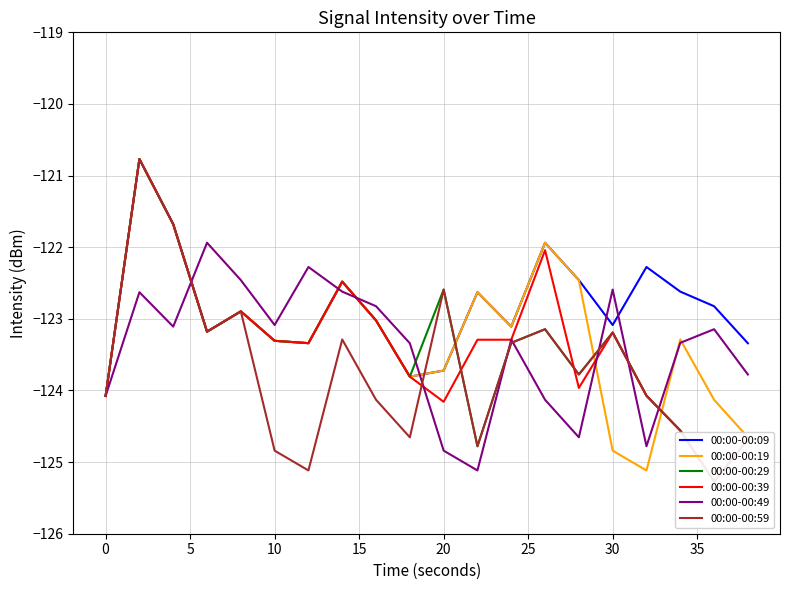

Reading right to left, list all the values displayed in this chart.

00:00-00:09: -123.3	-122.8	-122.6	-122.3	-123.1	-122.5	-121.9	-123.1	-122.6	-123.7	-123.8	-123.0	-122.5	-123.3	-123.3	-122.9	-123.2	-121.7	-120.8	-124.1
00:00-00:19: -124.7	-124.1	-123.3	-125.1	-124.8	-122.5	-121.9	-123.1	-122.6	-123.7	-123.8	-123.0	-122.5	-123.3	-123.3	-122.9	-123.2	-121.7	-120.8	-124.1
00:00-00:29: -124.7	-125.3	-124.6	-124.1	-123.2	-123.8	-123.1	-123.3	-124.8	-122.6	-123.8	-123.0	-122.5	-123.3	-123.3	-122.9	-123.2	-121.7	-120.8	-124.1
00:00-00:39: -124.7	-125.3	-124.6	-124.1	-123.2	-124.0	-122.0	-123.3	-123.3	-124.2	-123.8	-123.0	-122.5	-123.3	-123.3	-122.9	-123.2	-121.7	-120.8	-124.1
00:00-00:49: -123.8	-123.1	-123.3	-124.8	-122.6	-124.7	-124.1	-123.3	-125.1	-124.8	-123.3	-122.8	-122.6	-122.3	-123.1	-122.5	-121.9	-123.1	-122.6	-124.1
00:00-00:59: -124.7	-125.3	-124.6	-124.1	-123.2	-123.8	-123.1	-123.3	-124.8	-122.6	-124.7	-124.1	-123.3	-125.1	-124.8	-122.9	-123.2	-121.7	-120.8	-124.1